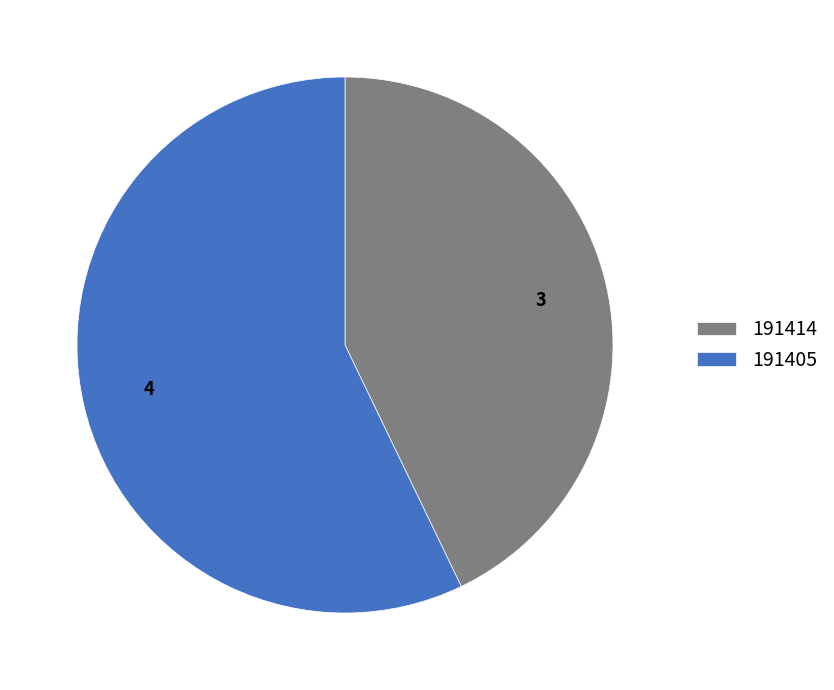

The 191405 slice represents 57% of the pie. True or false?

True